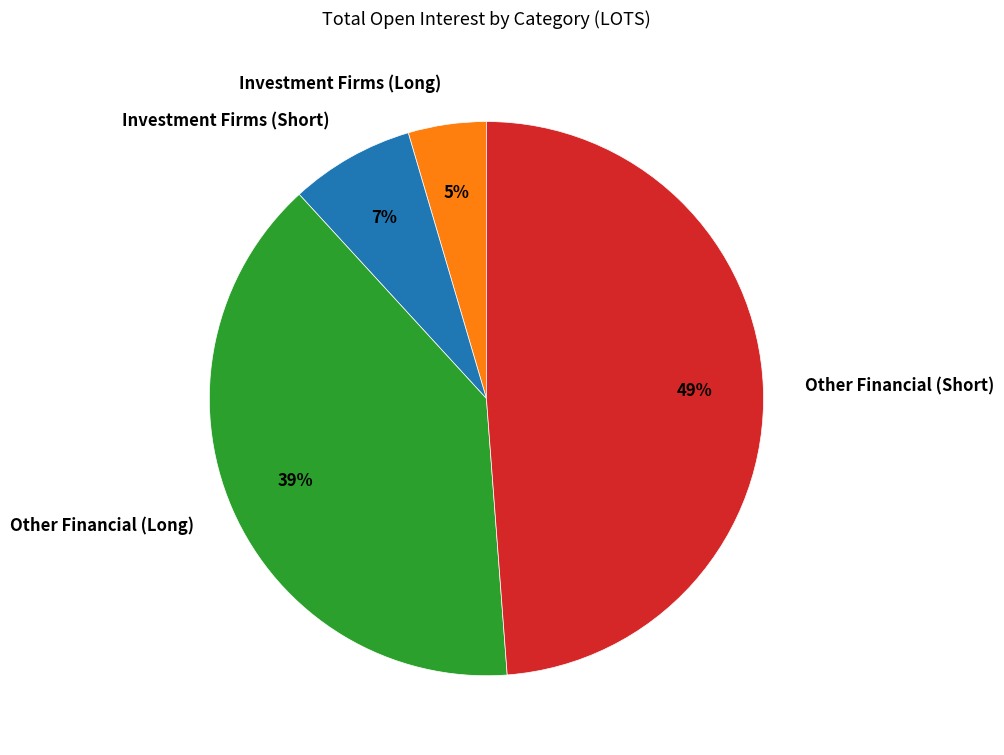

How many segments does this pie chart have?

4